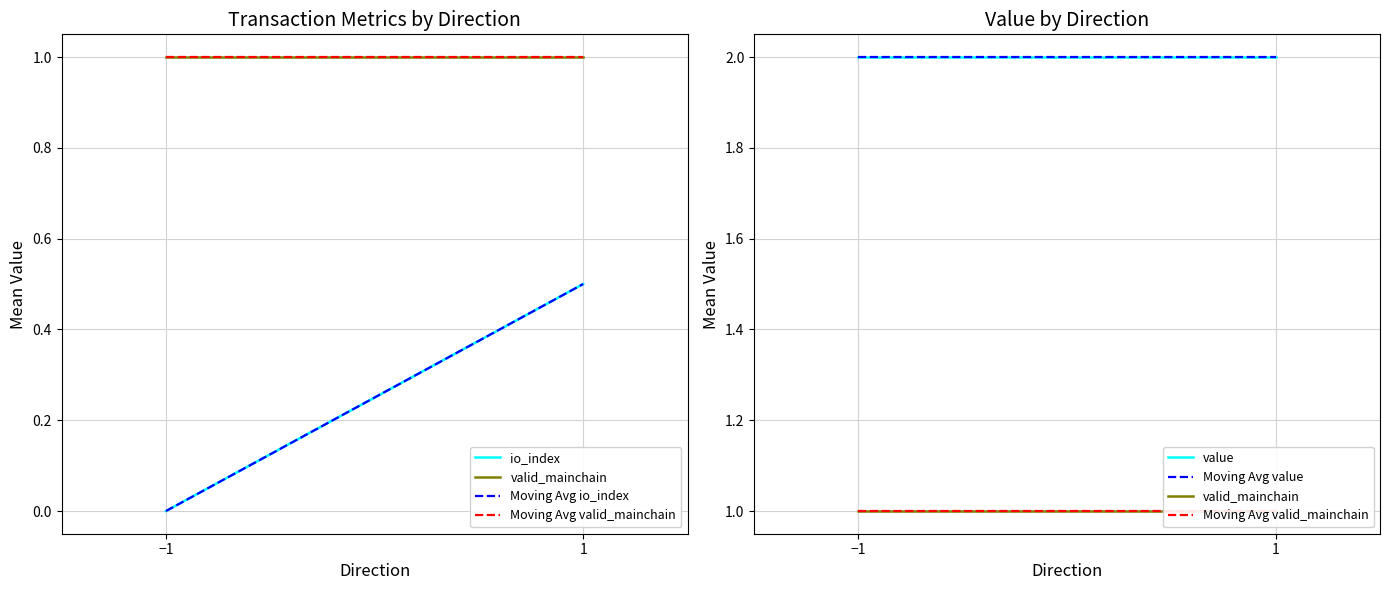

How many distinct data groups are displayed?

6